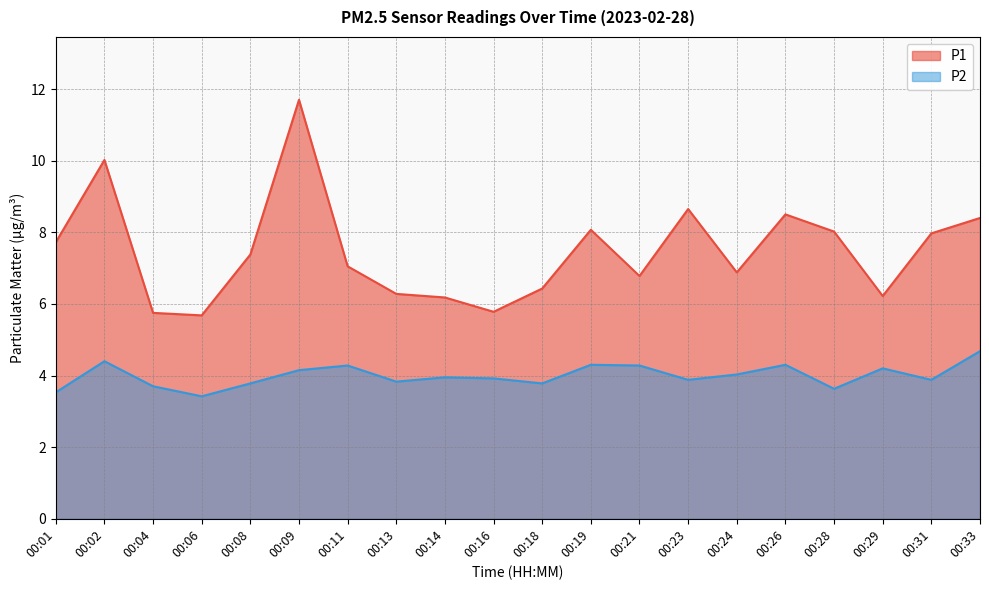

True or false: P1 has more than 0 points higher than both neighbors.

True